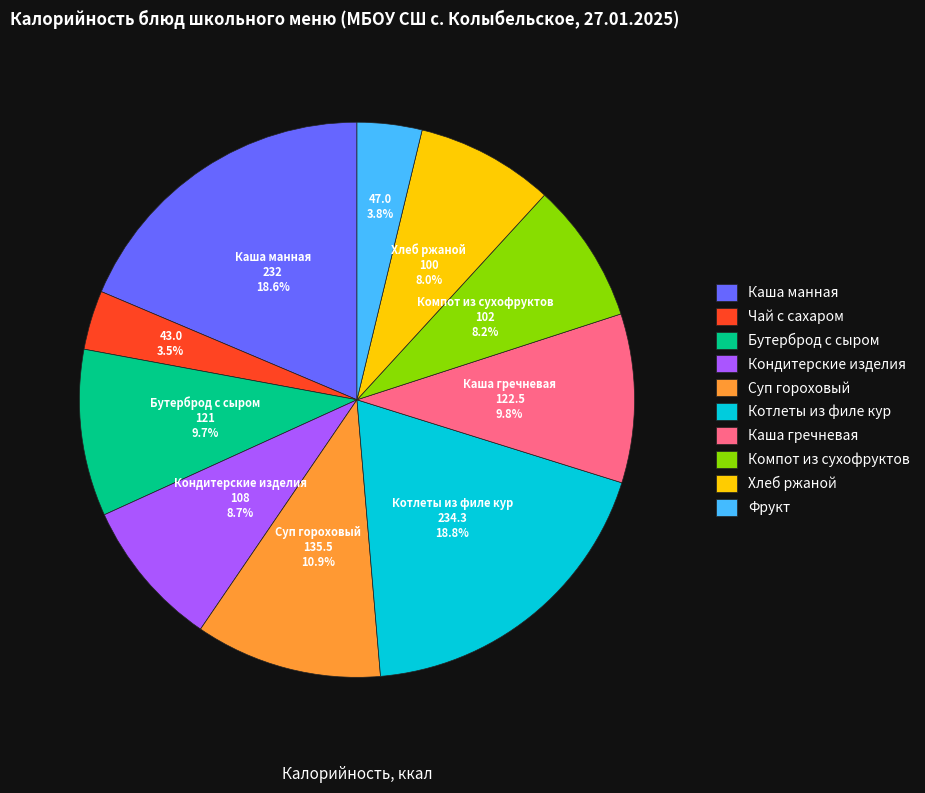

The Фрукт slice represents 11% of the pie. True or false?

False